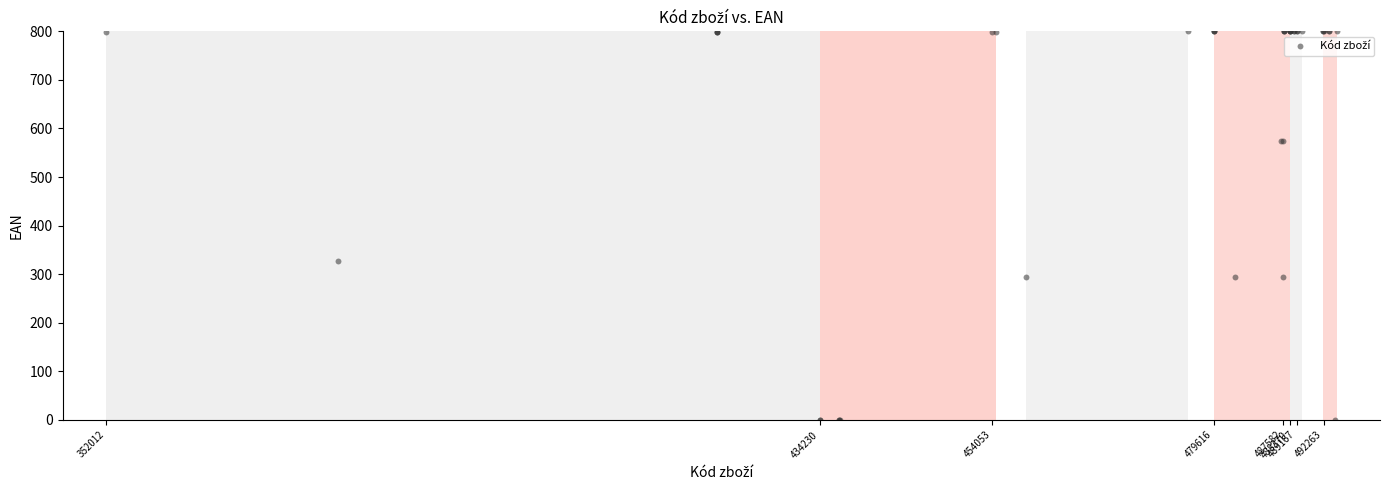

What Y value in the scatter plot is closest to 400?

328.1